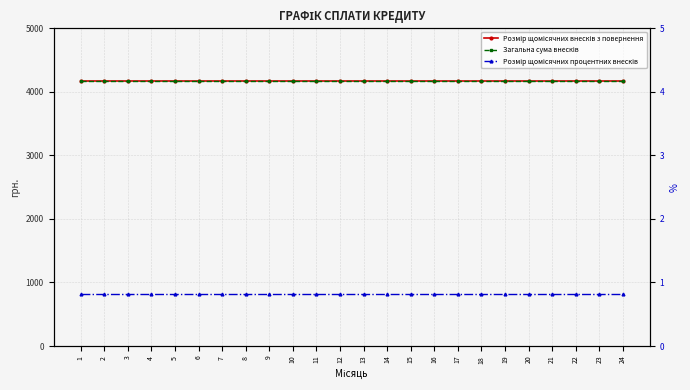

Read the Розмір щомісячних внесків з повернення value at 6.

4166.7